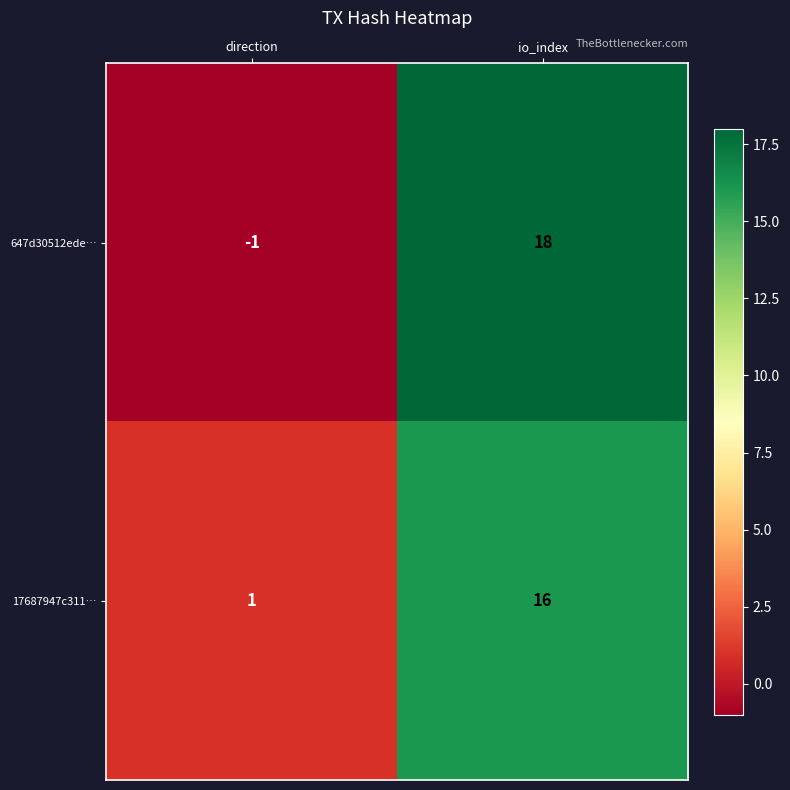

Read the 17687947c311… value at io_index.

16